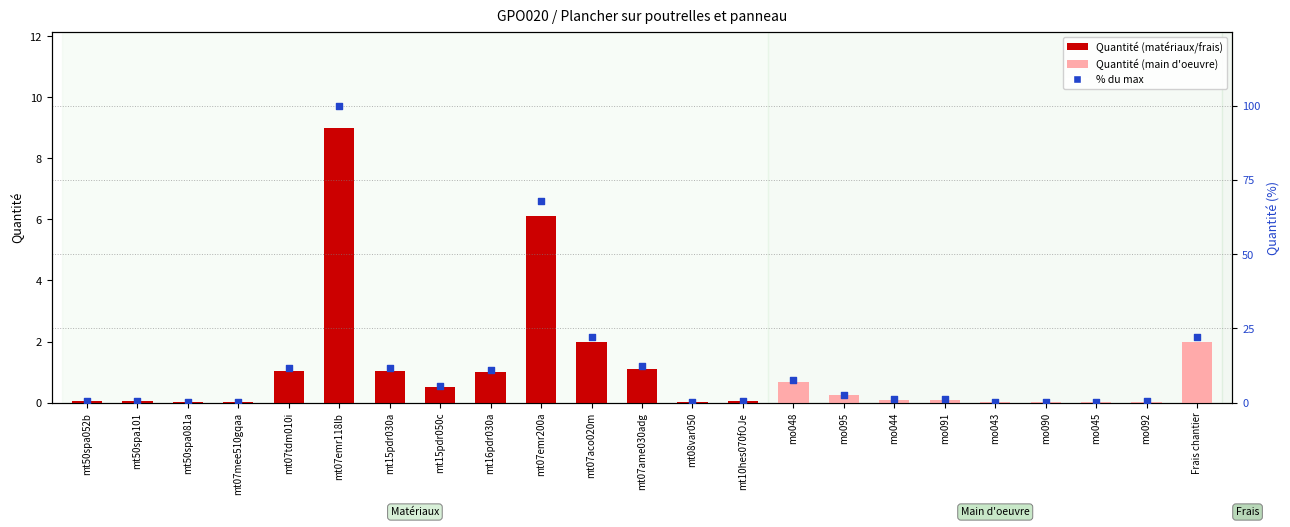

At how many categories does at least one series exceed 56?

2